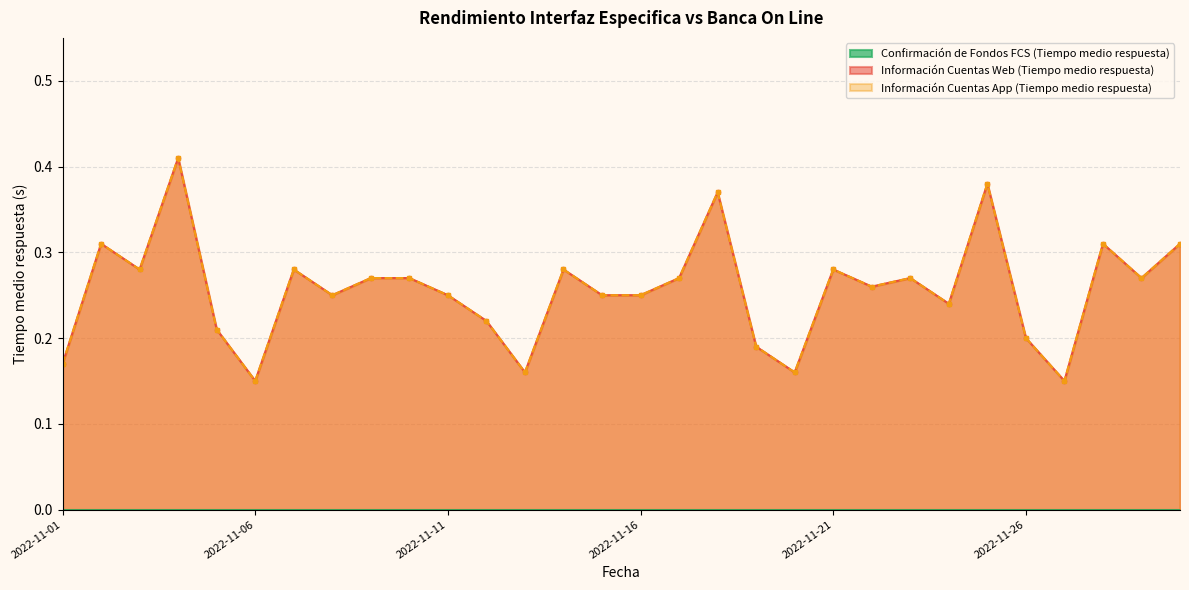

What is the value of the Información Cuentas App (Tiempo medio respuesta) point at the 30th from the left?

0.3